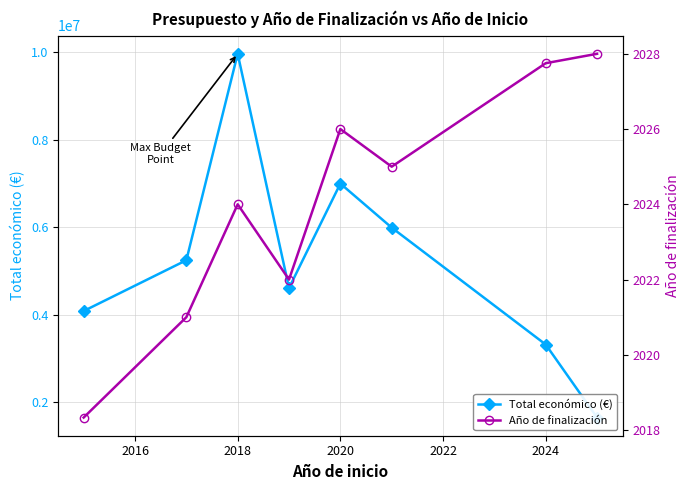

How many categories are shown in the chart?

8